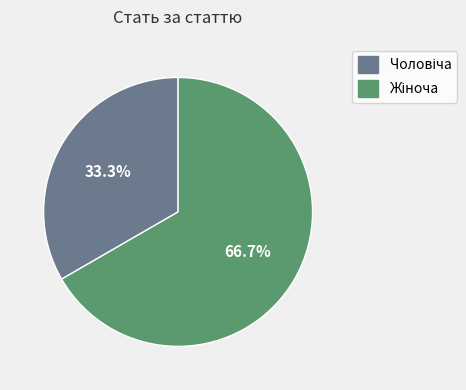

To the nearest percent, what is the difference between the largest and smallest slice percentages?

33%